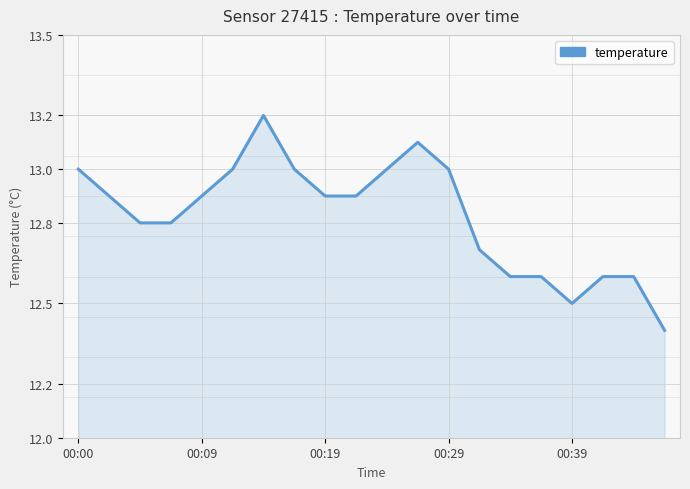

Count the number of categories in the chart.

20